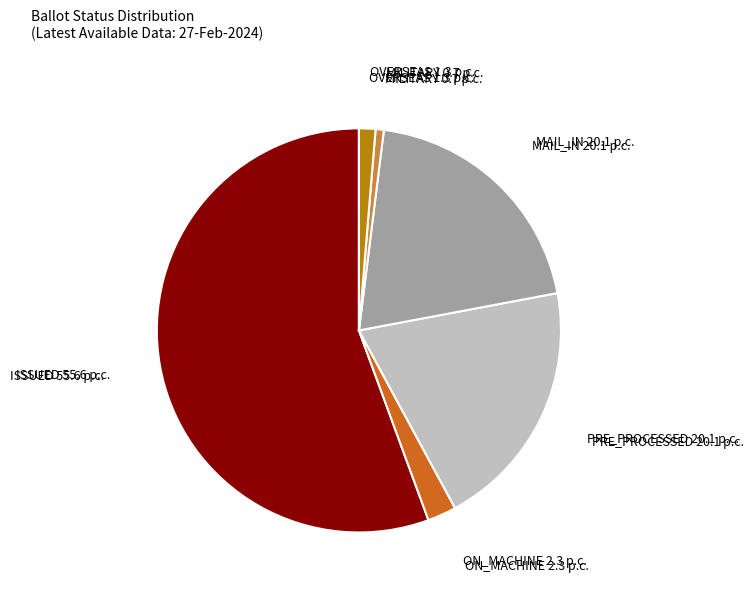

Is there a majority slice in this chart?

Yes